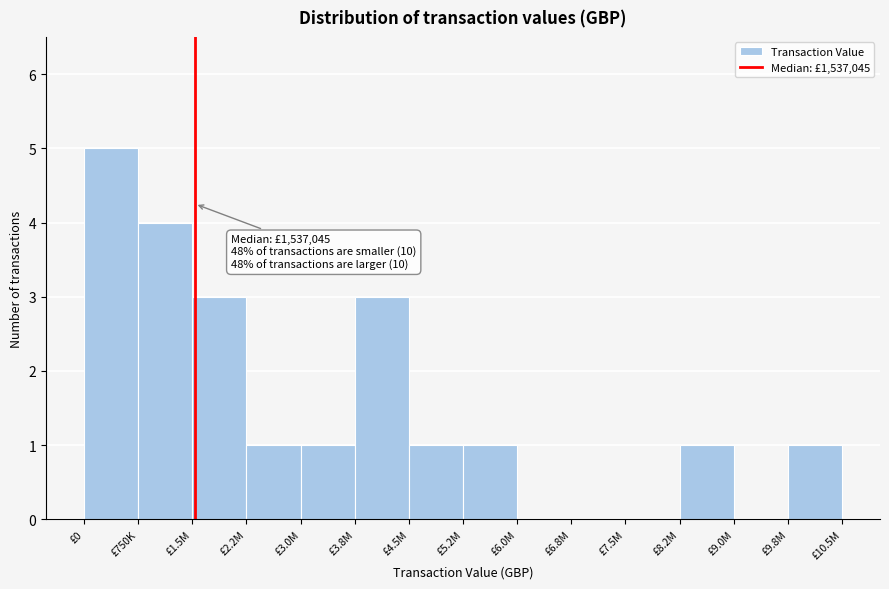

Reading left to right, extract all data points from this chart.

£0=5	£750K=4	£1.5M=3	£2.2M=1	£3.0M=1	£3.8M=3	£4.5M=1	£5.2M=1	£6.0M=0	£6.8M=0	£7.5M=0	£8.2M=1	£9.0M=0	£9.8M=1